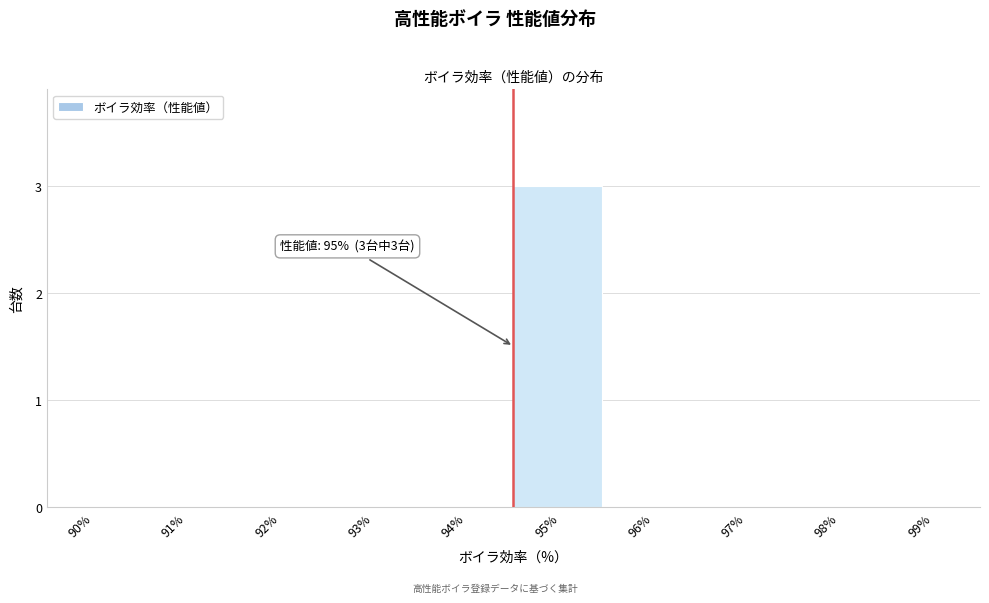

Reading right to left, extract all data points from this chart.

99%=0	98%=0	97%=0	96%=0	95%=3	94%=0	93%=0	92%=0	91%=0	90%=0